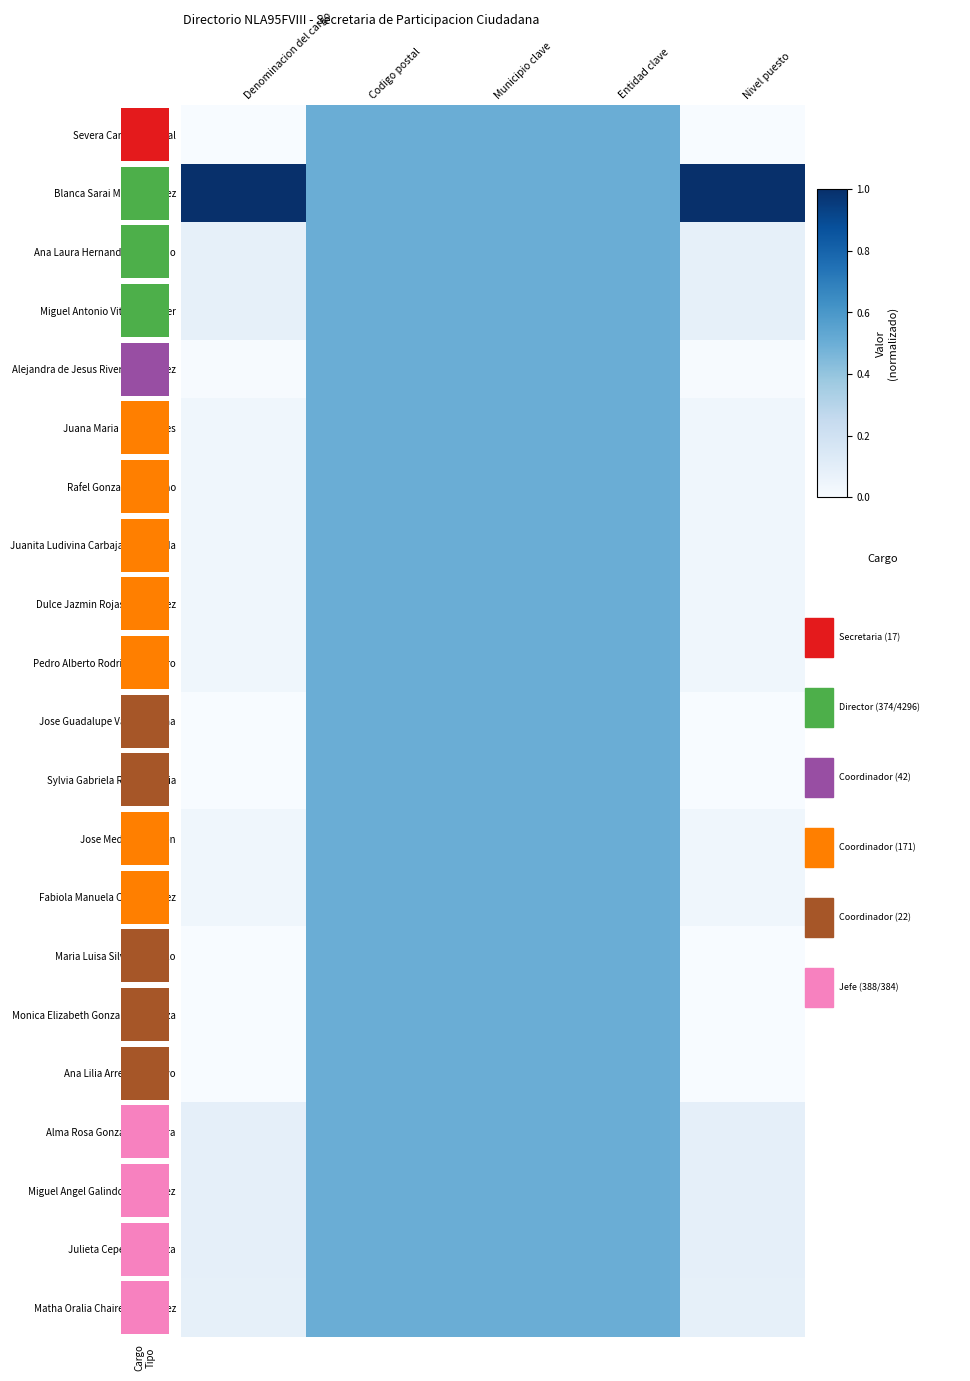

What is the difference between the maximum and minimum values in the Ana Lilia Arreguin Arroyo series?

0.5